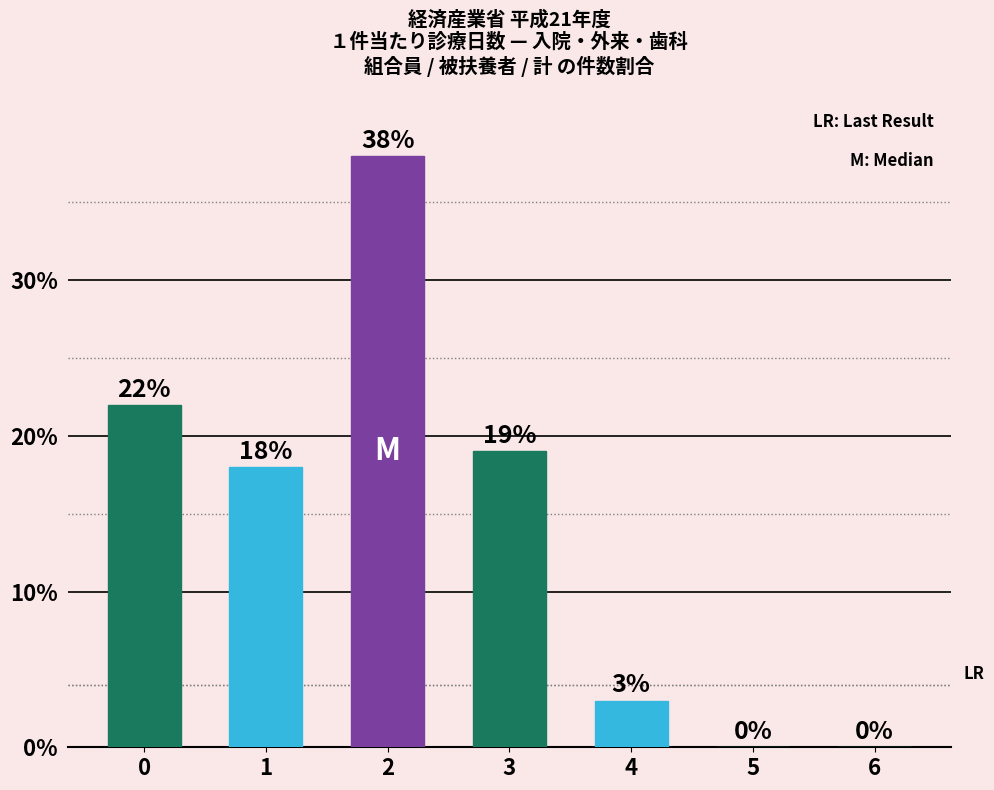

Are the bars horizontal?

No